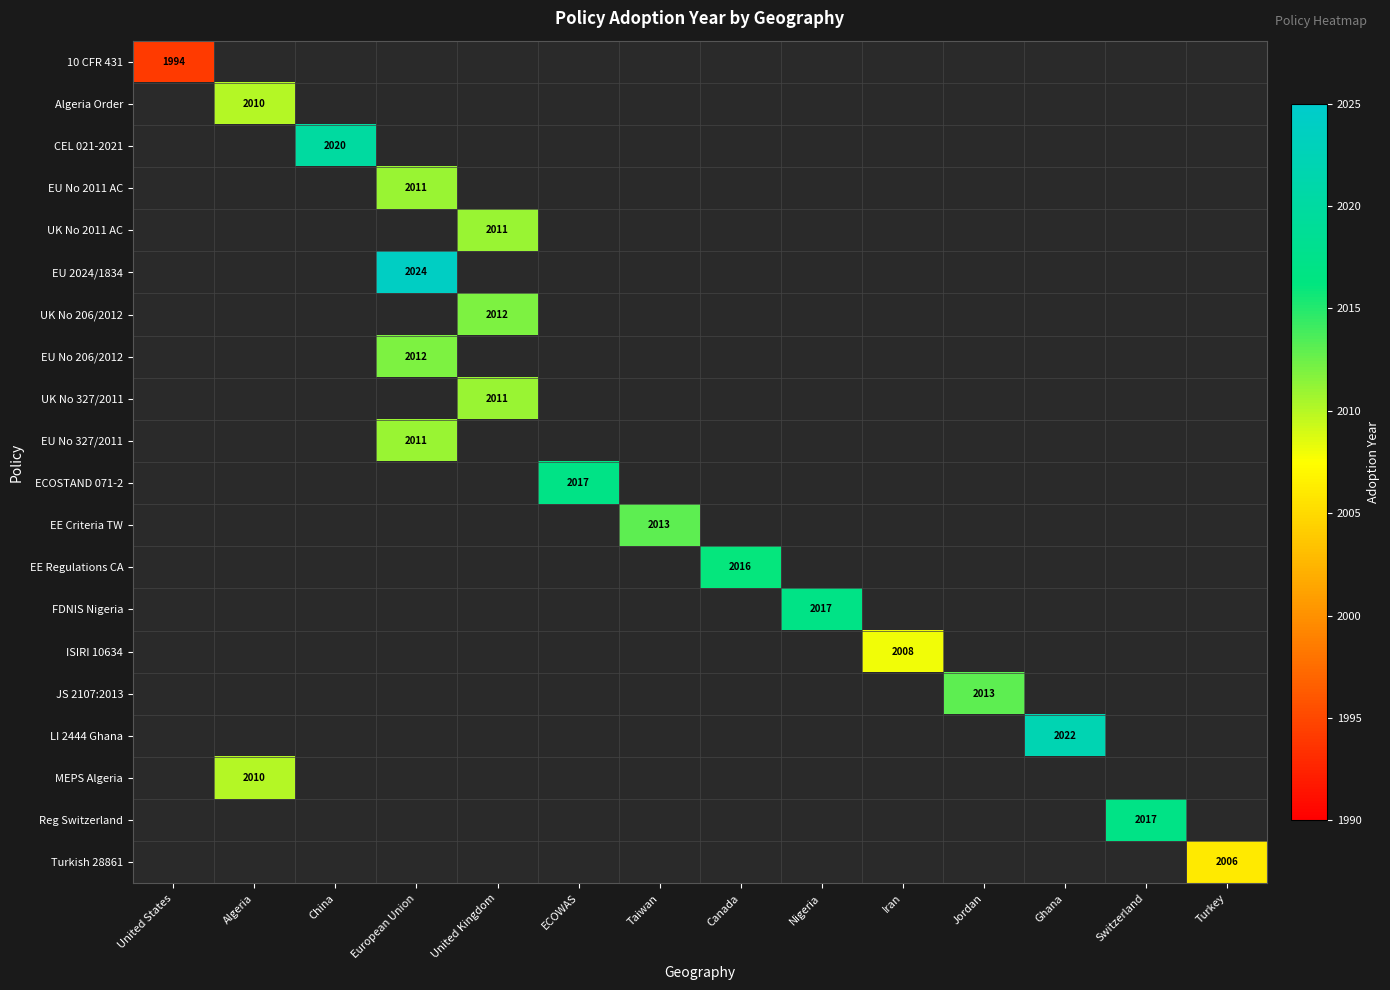

True or false: JS 2107:2013 has a value of 2013 at Jordan.

True